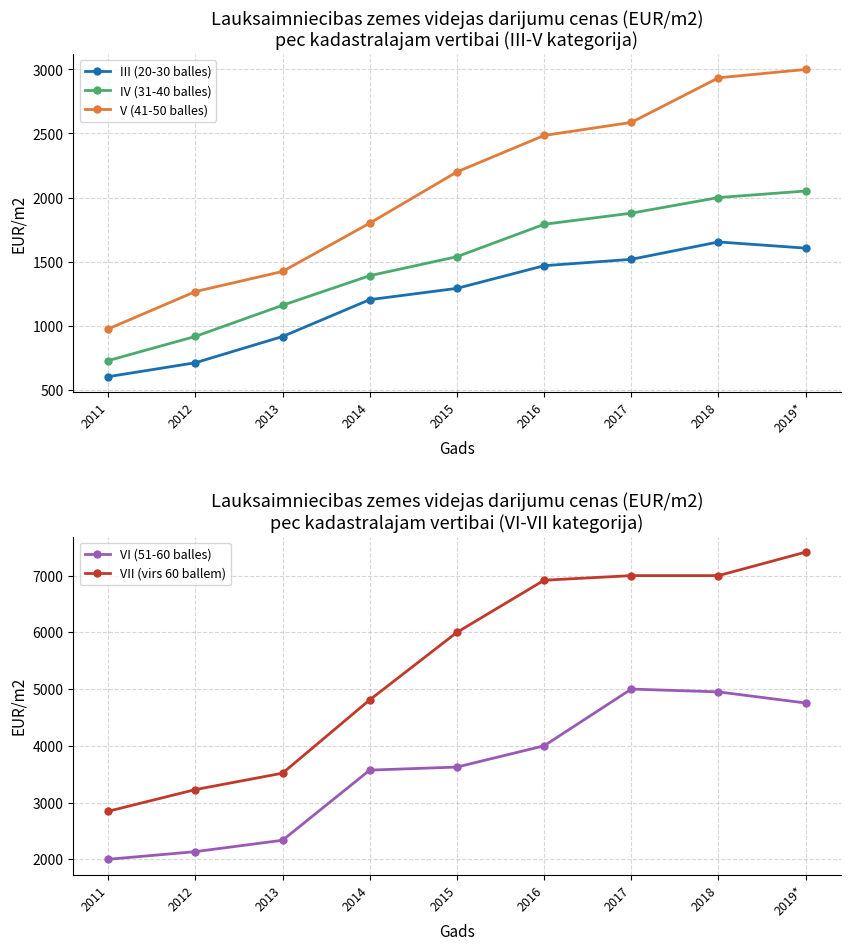

How many series are shown in this chart?

5